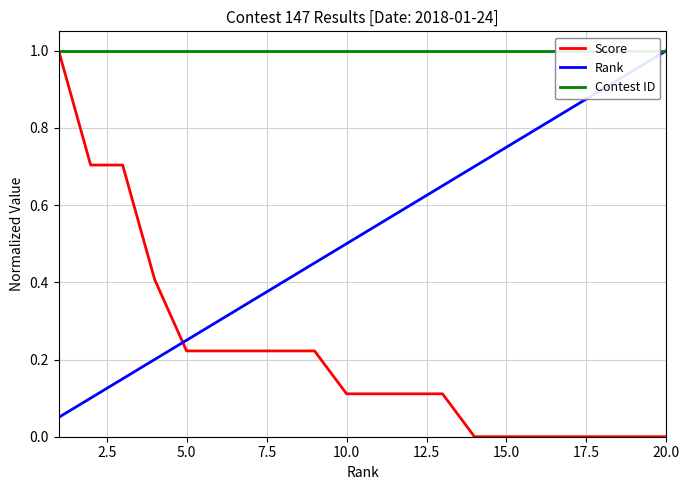

The Score series shows 0.0 at 20.0. True or false?

True